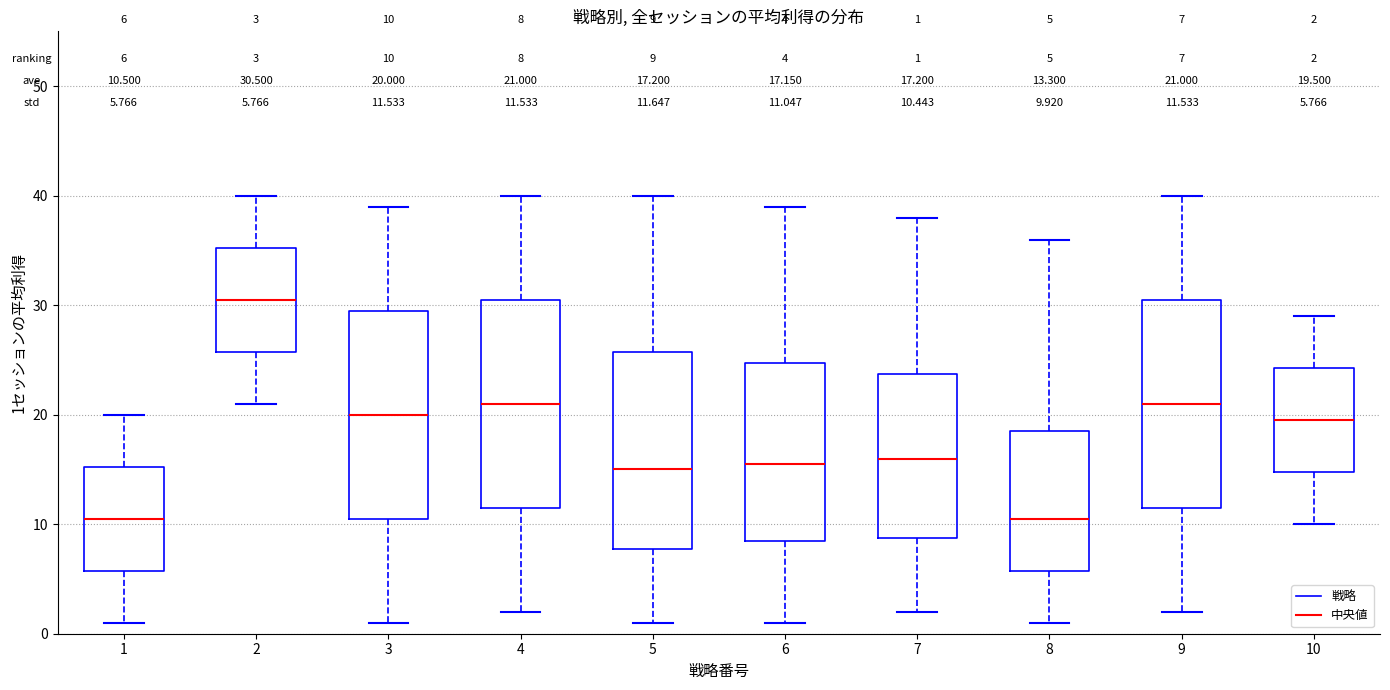

Which box's median line is the highest?

2